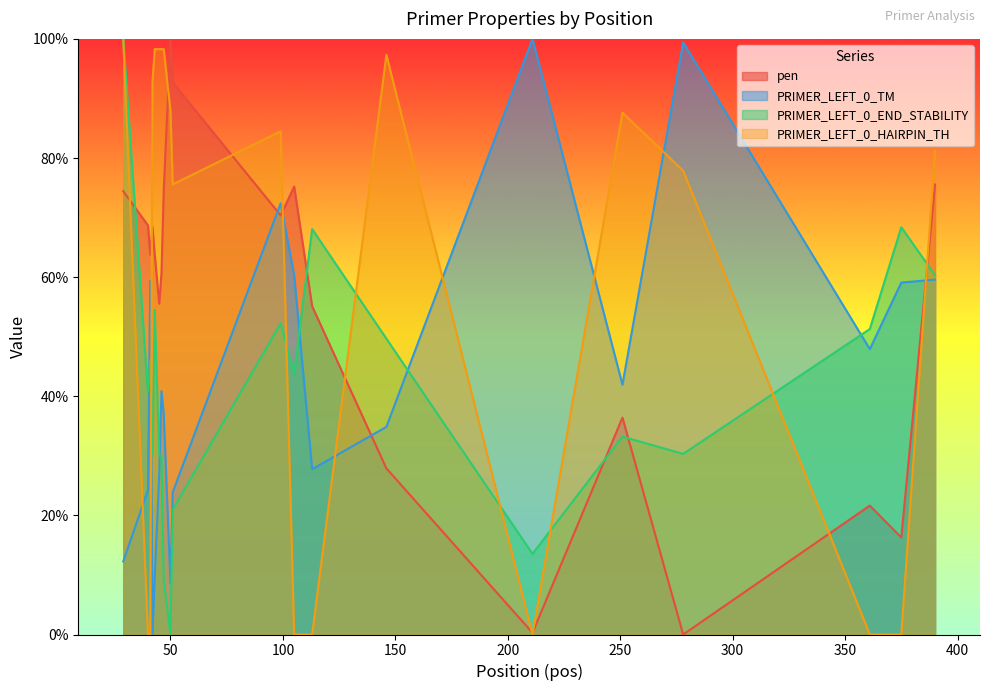

Which category has the lowest value across all series?

278